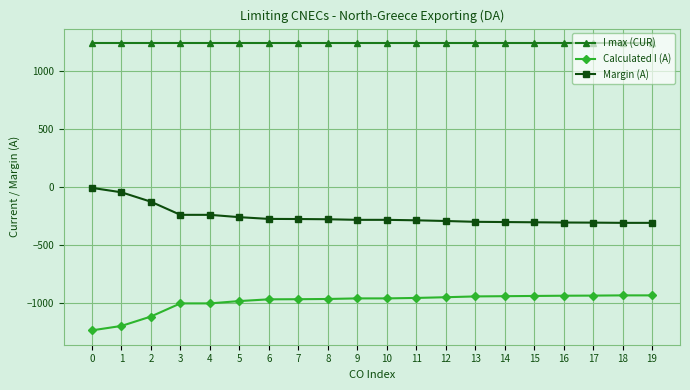

What is the value of the Calculated I (A) point at the 12th from the left?

-954